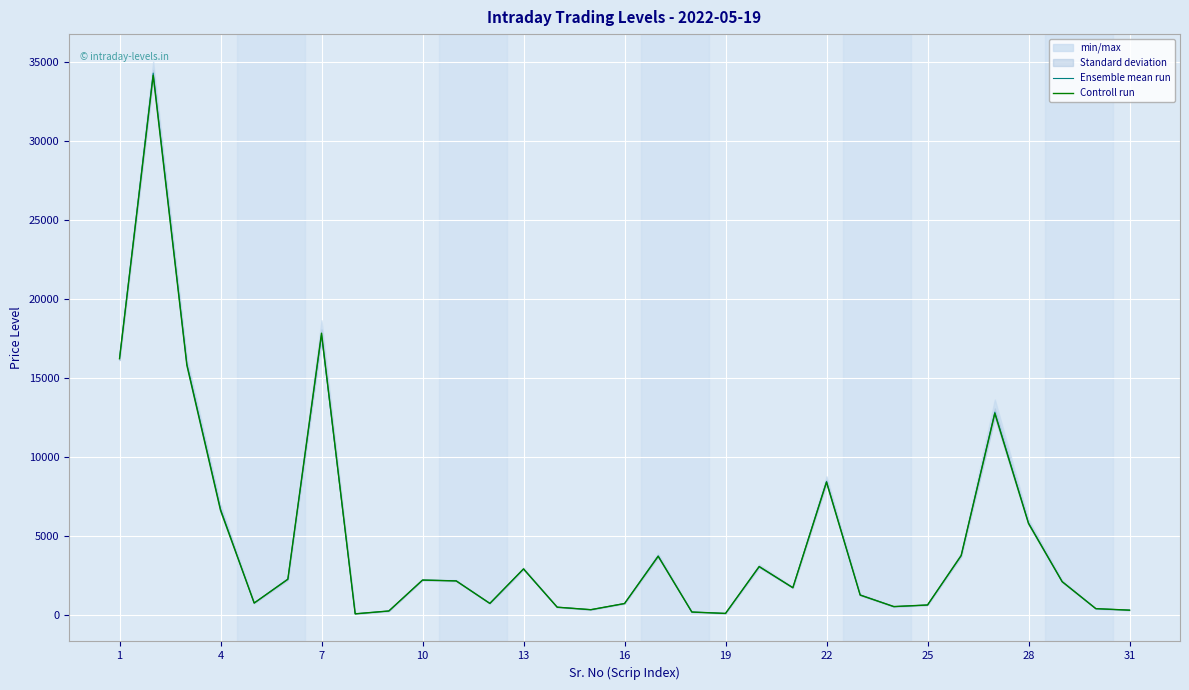

How many categories are shown in the chart?

31